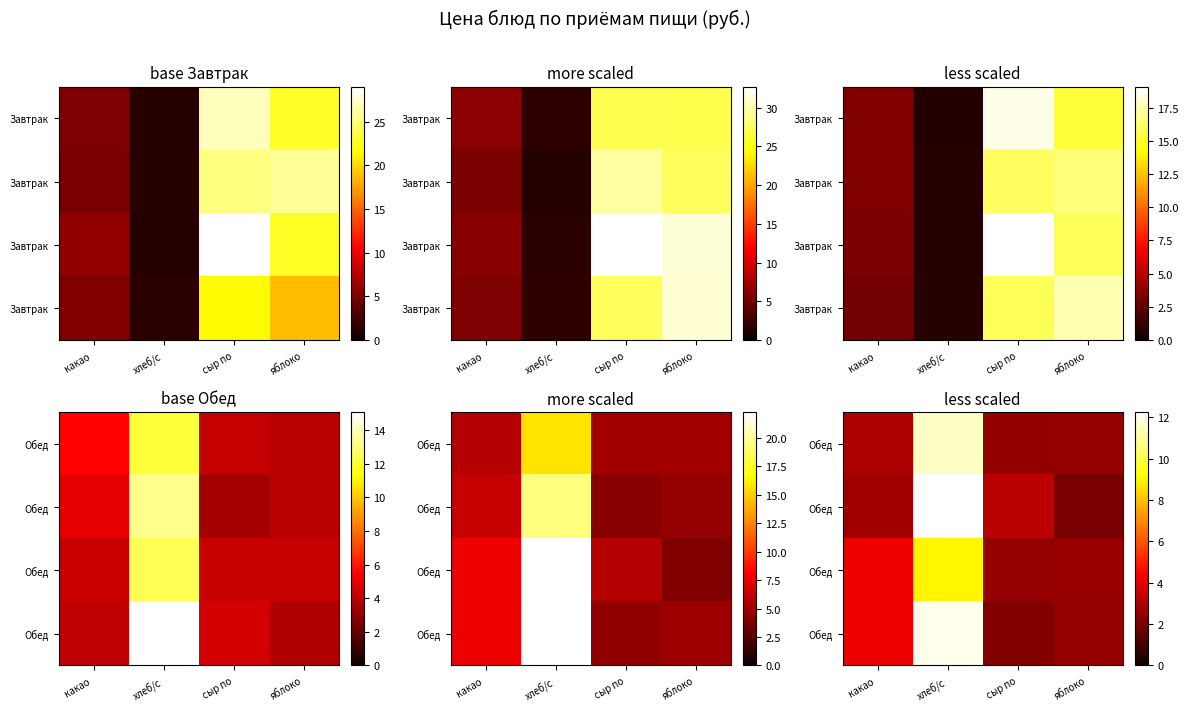

What is the highest value of the row_0 series?

11.5